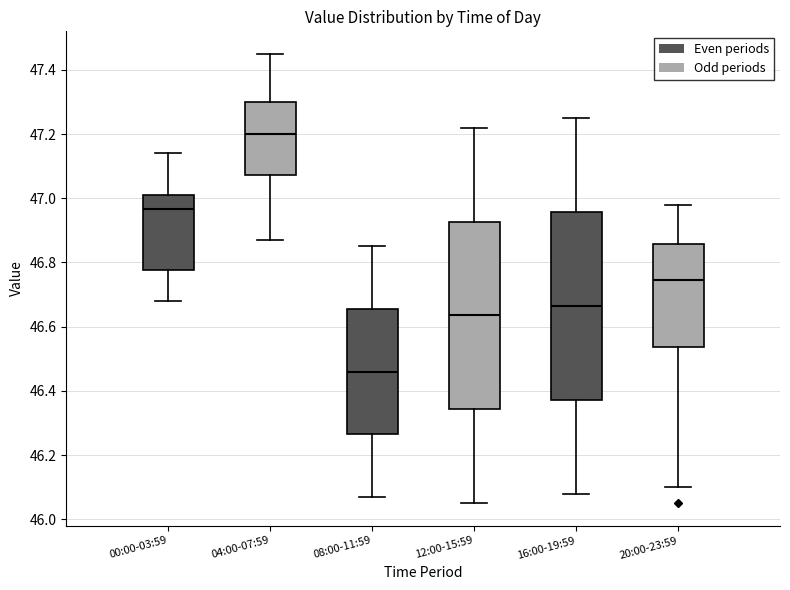

Which box has the highest median line?

04:00-07:59